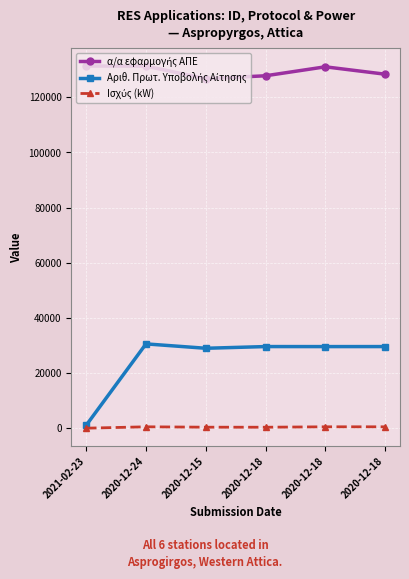

The value of α/α εφαρμογής ΑΠΕ at 2020-12-24 is 231235.6. True or false?

False